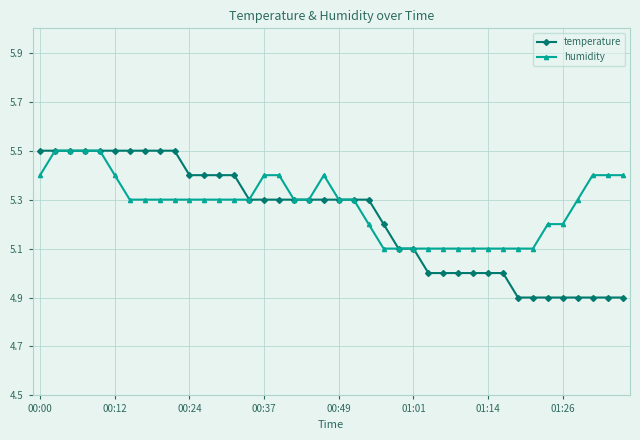

Which series has the largest range (max minus min)?

temperature